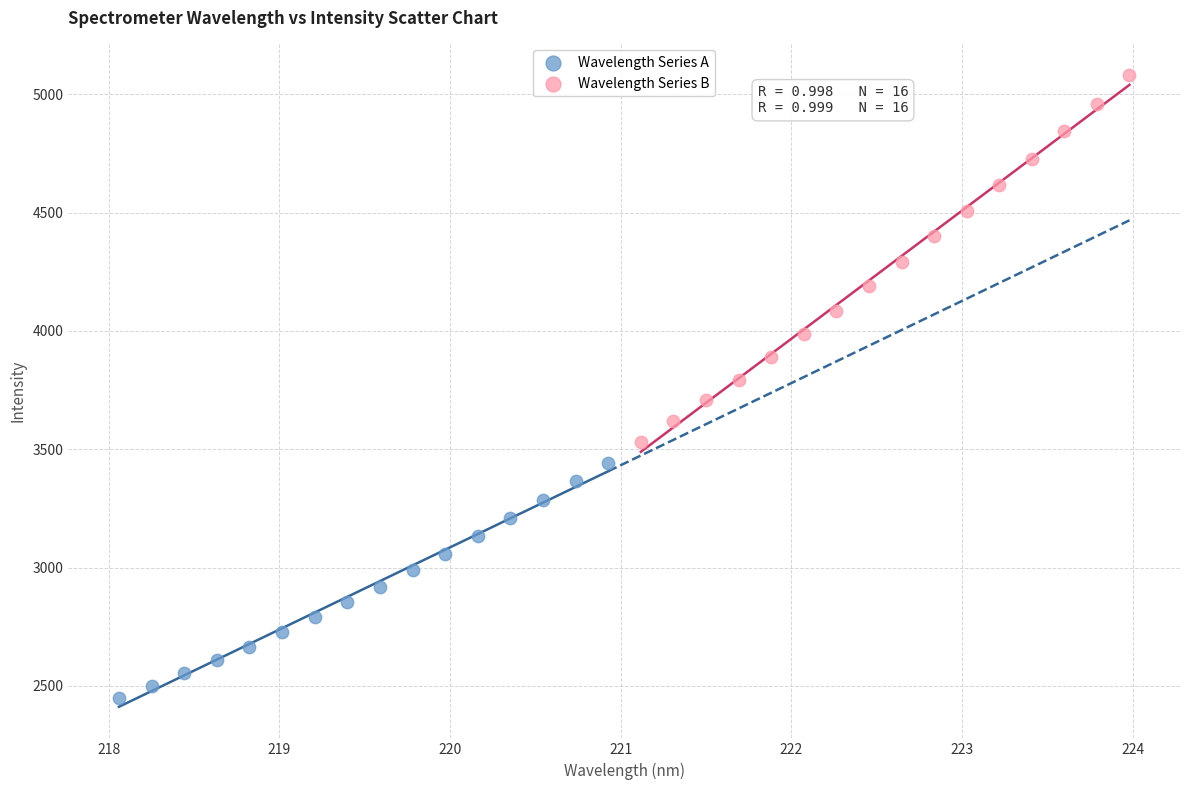

Which series reaches the maximum Y coordinate?

Wavelength Series B